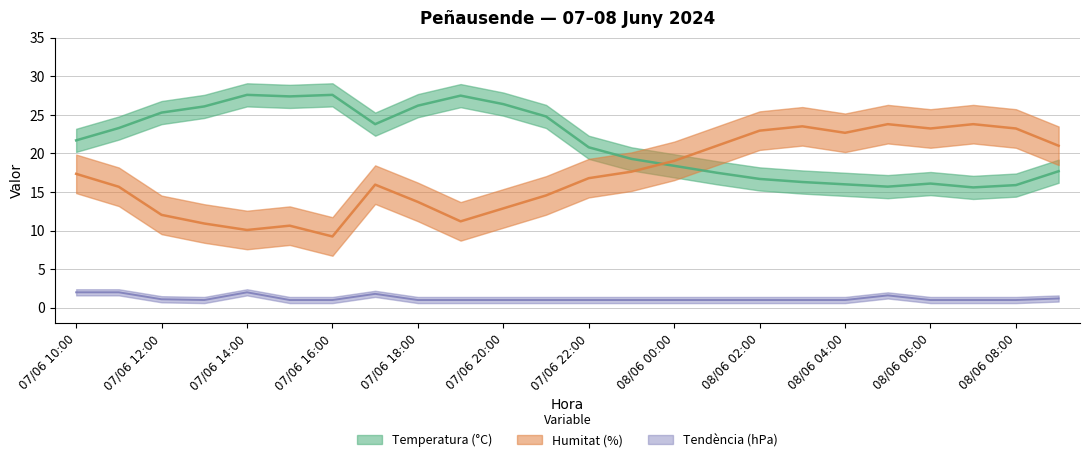

What is the minimum value shown in the chart?

1.0